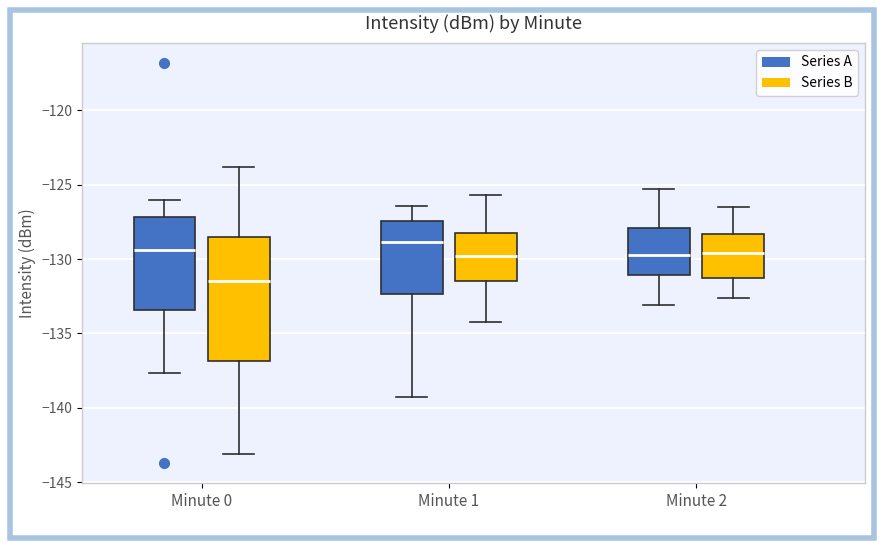

Comparing the boxes themselves (not the whiskers), which one is the tallest?

Minute 0 (Series B)